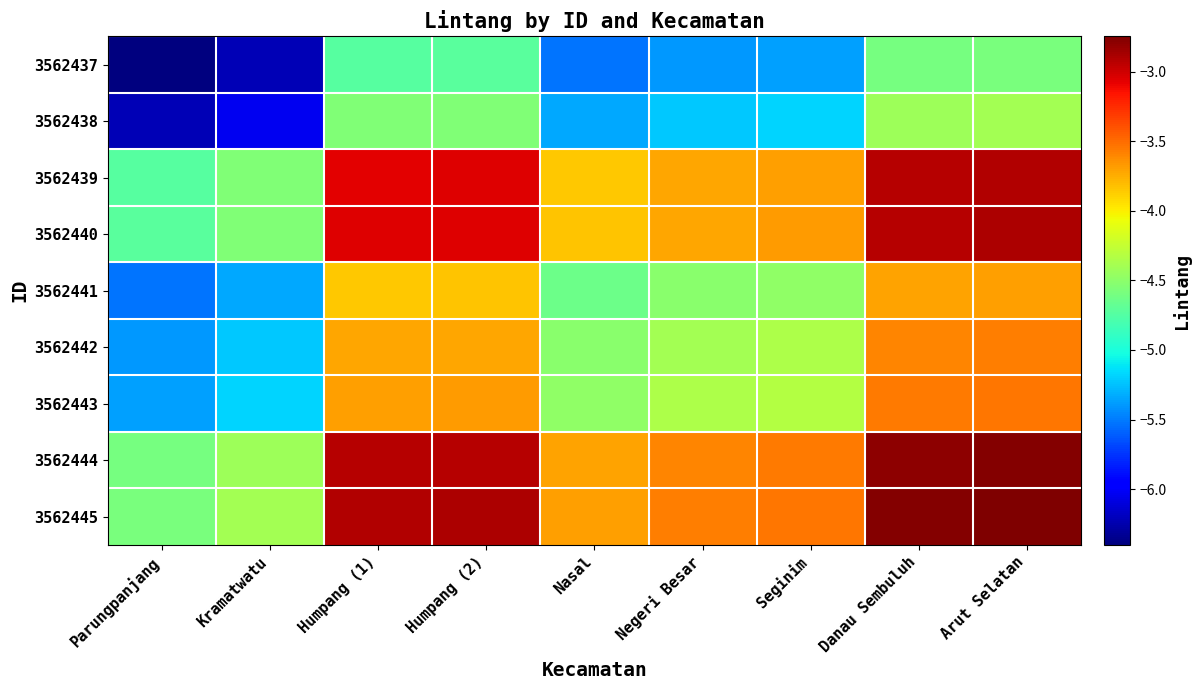

What is the total value across all series at Humpang (1)?

-32.5